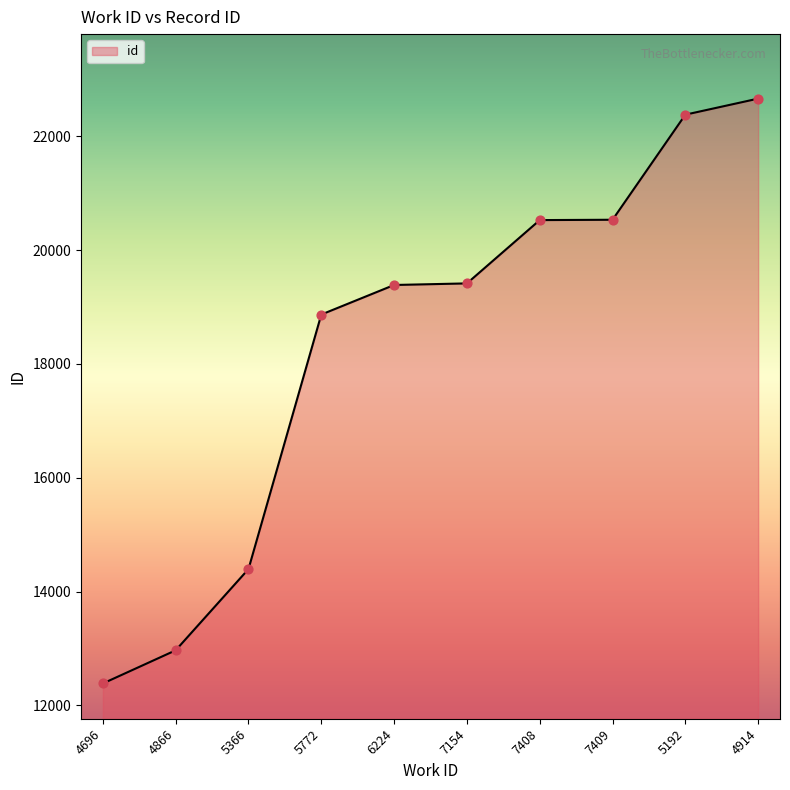

Between 7409 and 5366, which is larger?

7409